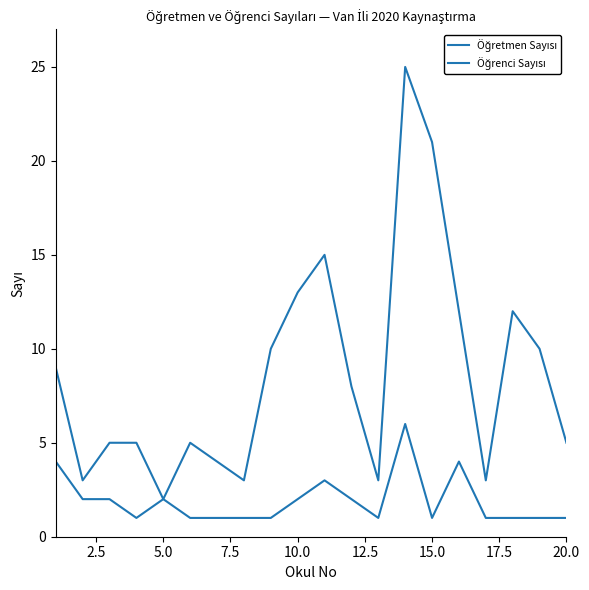

Count the number of categories in the chart.

20